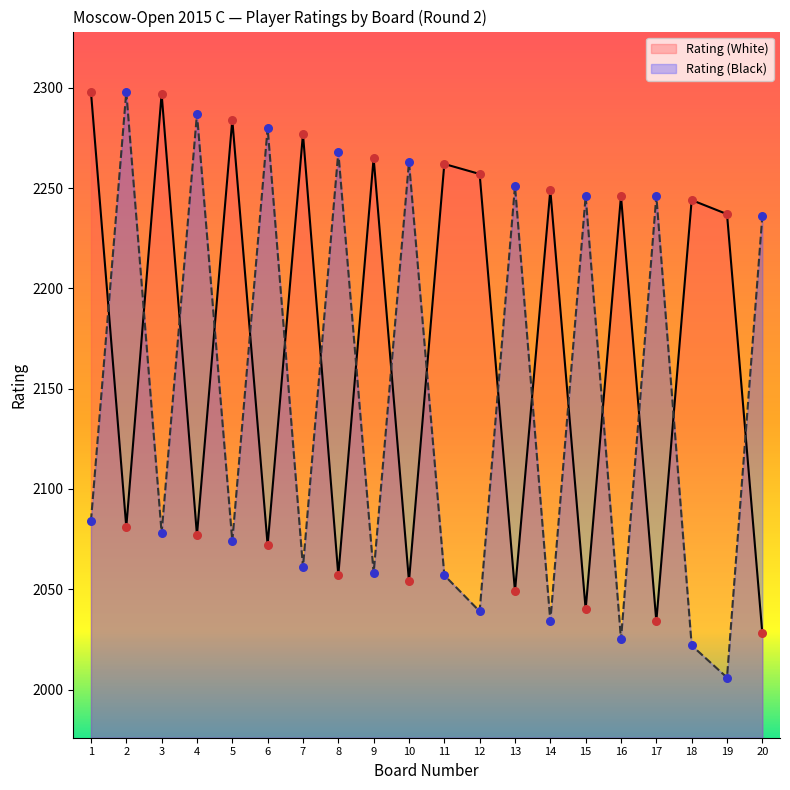

Which series has the largest Y range (max minus min)?

Rating (Black)